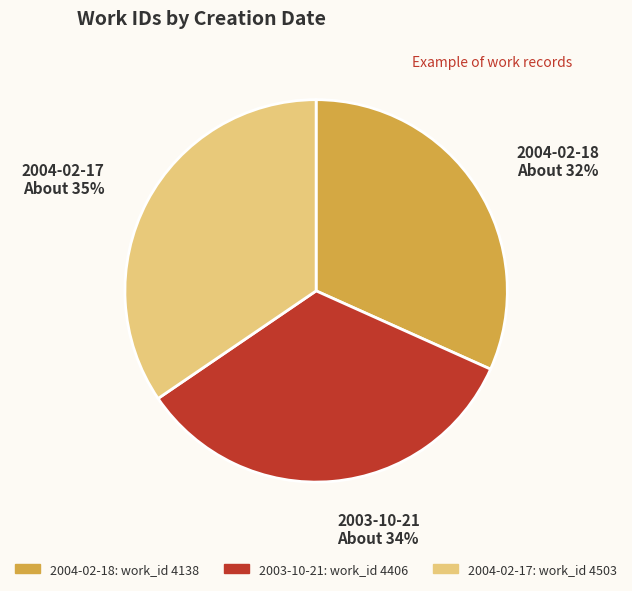

To the nearest percent, what portion does 2003-10-21 represent?

34%